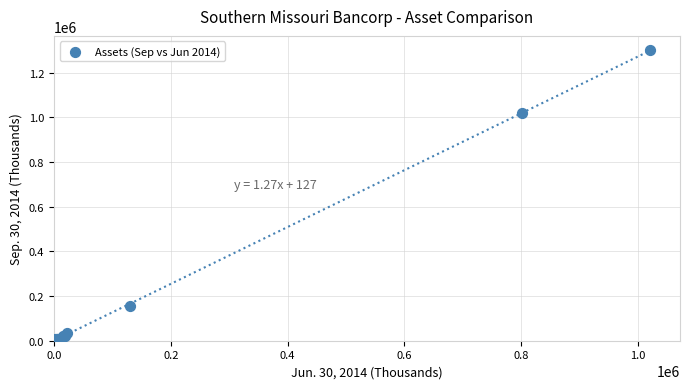

What Y value in the scatter plot is closest to 650695?

1019537